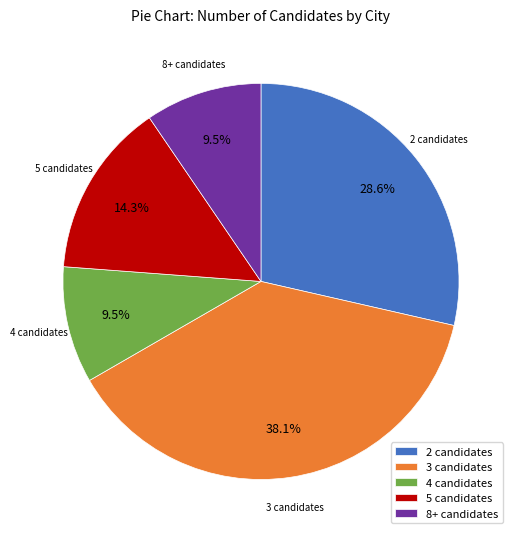

Combined, what portion of the pie is 8+ candidates and 4 candidates?

19.0%